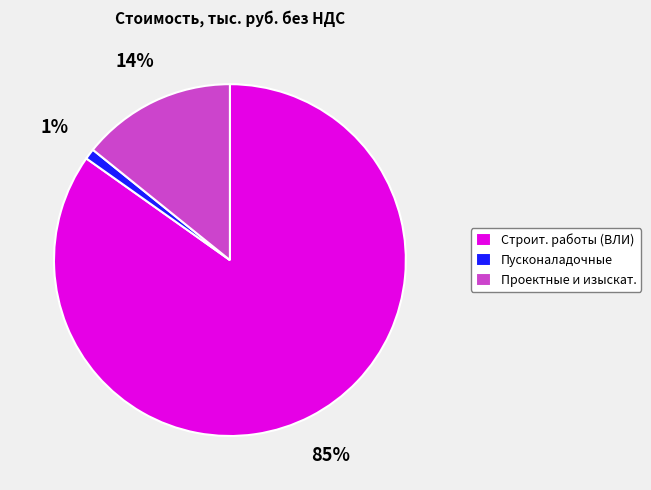

To the nearest percent, what portion does Проектные и изыскат. represent?

14%